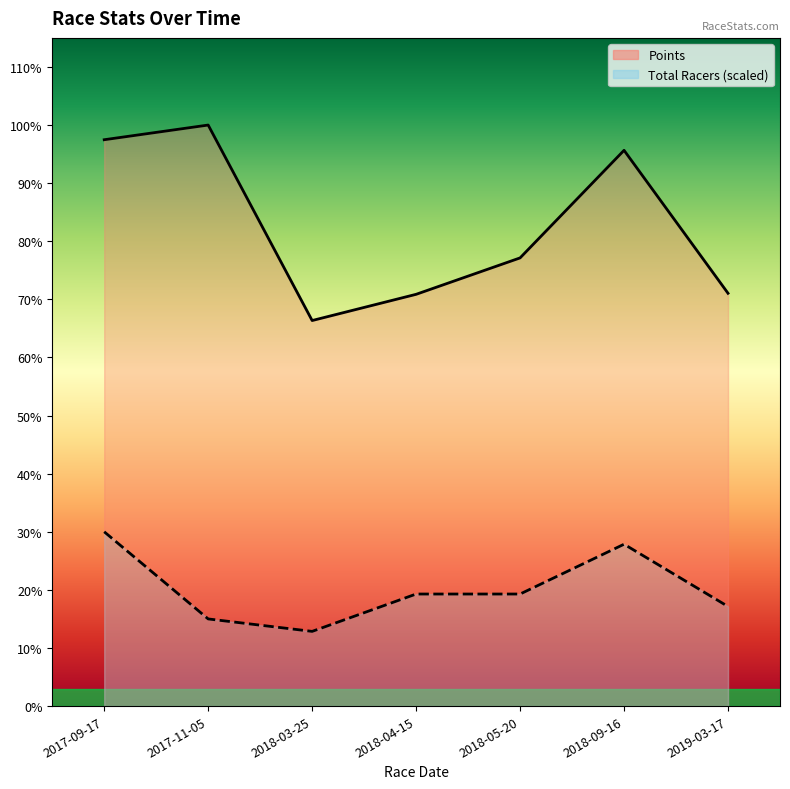

How many interior local valleys does the Total Racers series have?

1